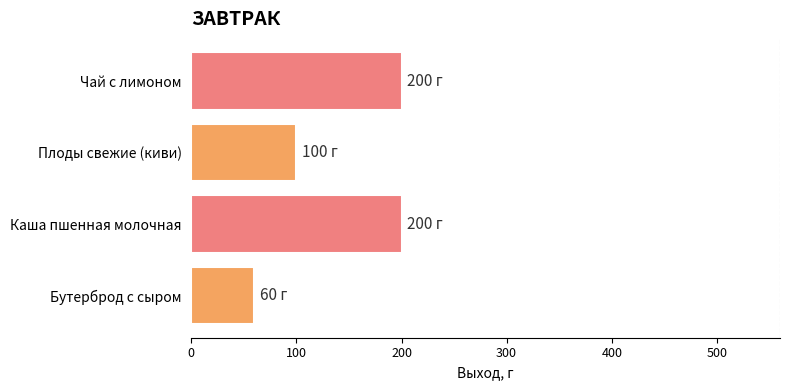

Between Бутерброд с сыром and Чай с лимоном, which is larger?

Чай с лимоном